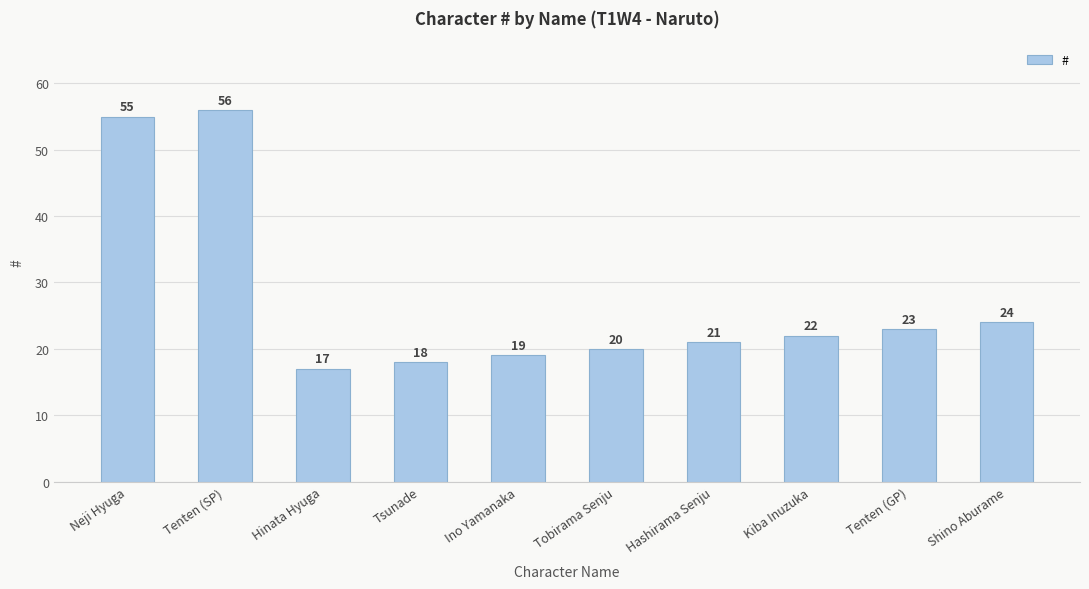

True or false: the data shows 8 at Kiba Inuzuka.

False